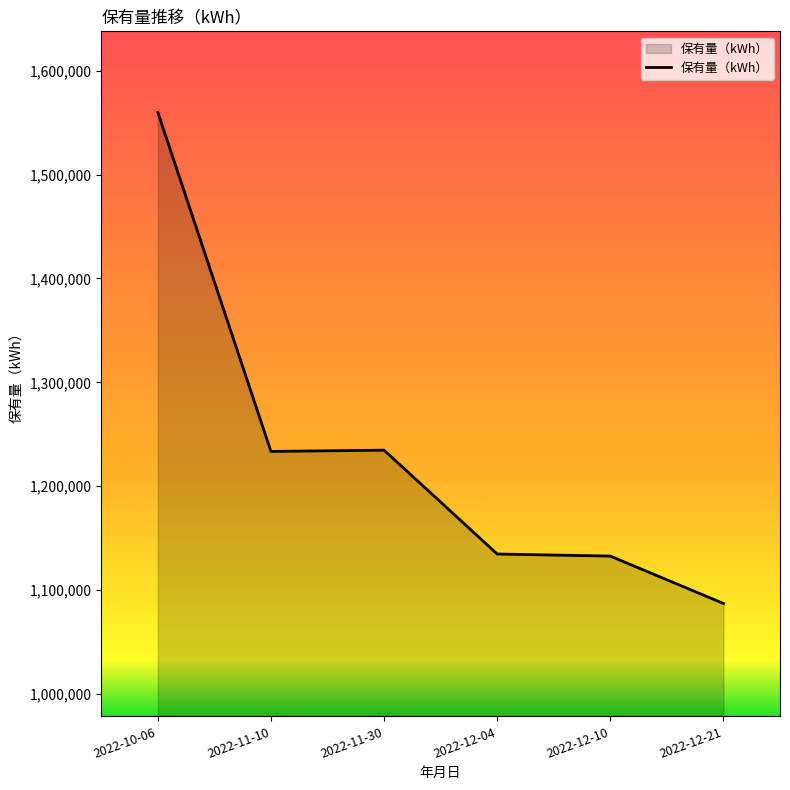

Count the number of data series in this chart.

1